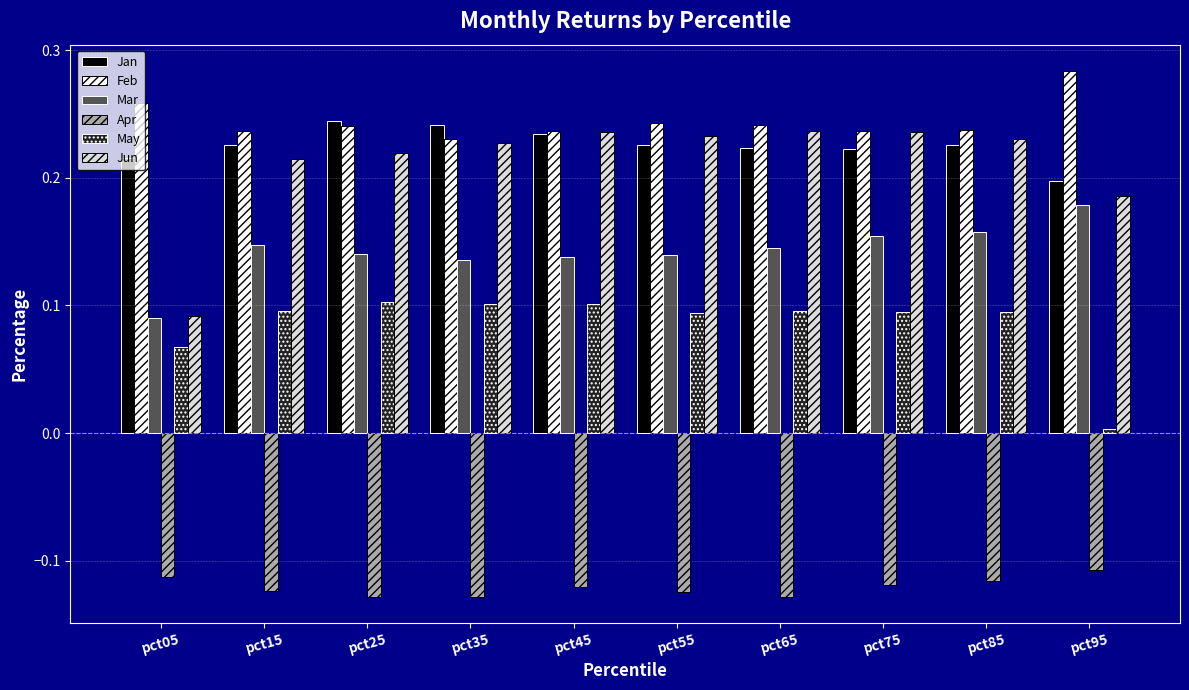

At pct65, list the series in order from largest to smallest.

Feb, Jun, Jan, Mar, May, Apr